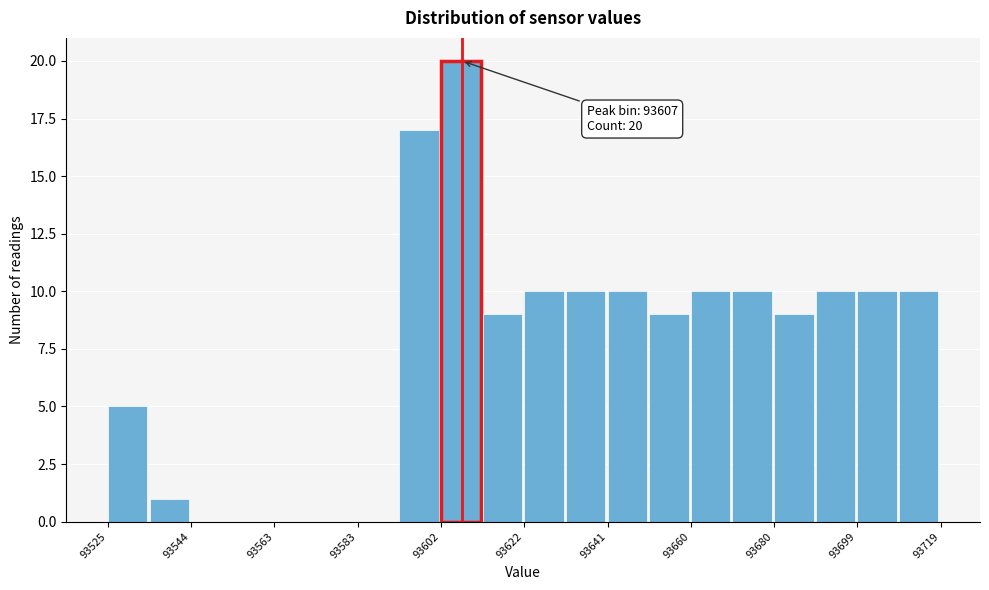

Which range on the x-axis has the tallest bar?

93602 to 93612